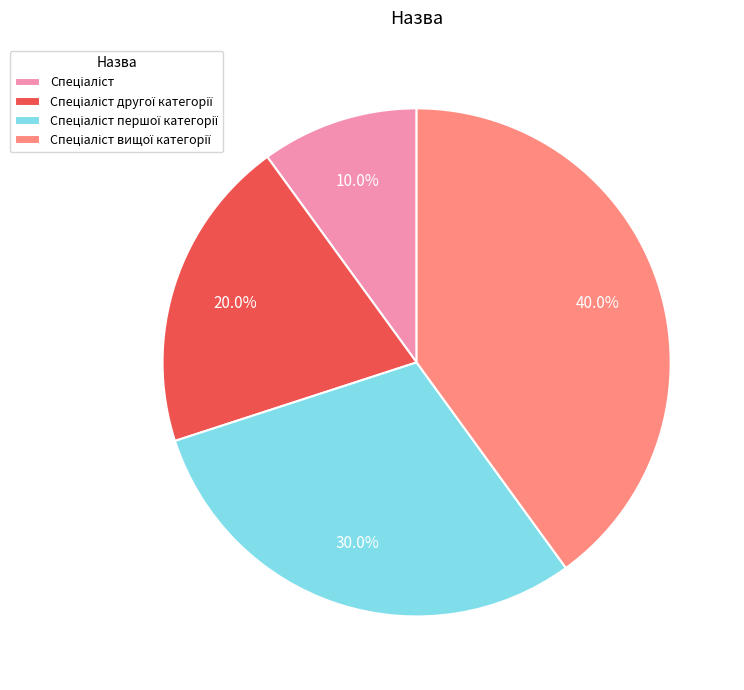

Is there a majority slice in this chart?

No